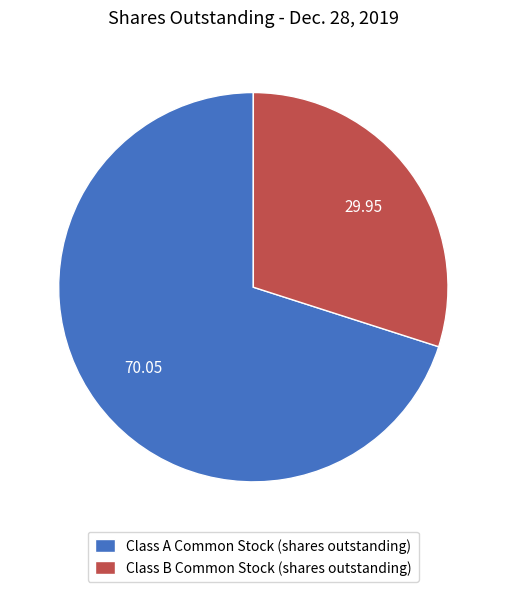

Does Class A Common Stock (shares outstanding) represent more than half of the total?

Yes